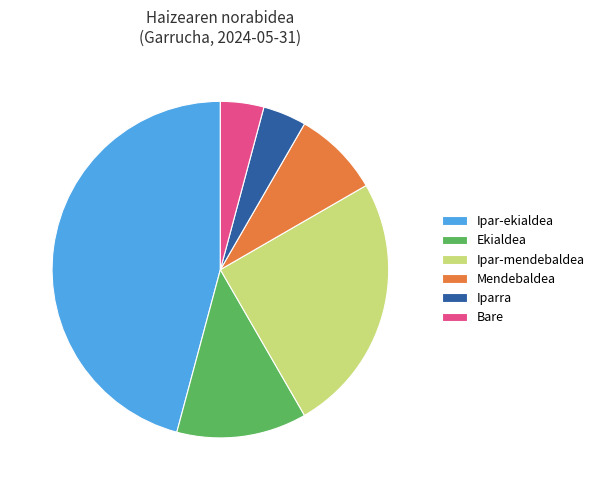

Is Ipar-ekialdea the majority of the pie?

No